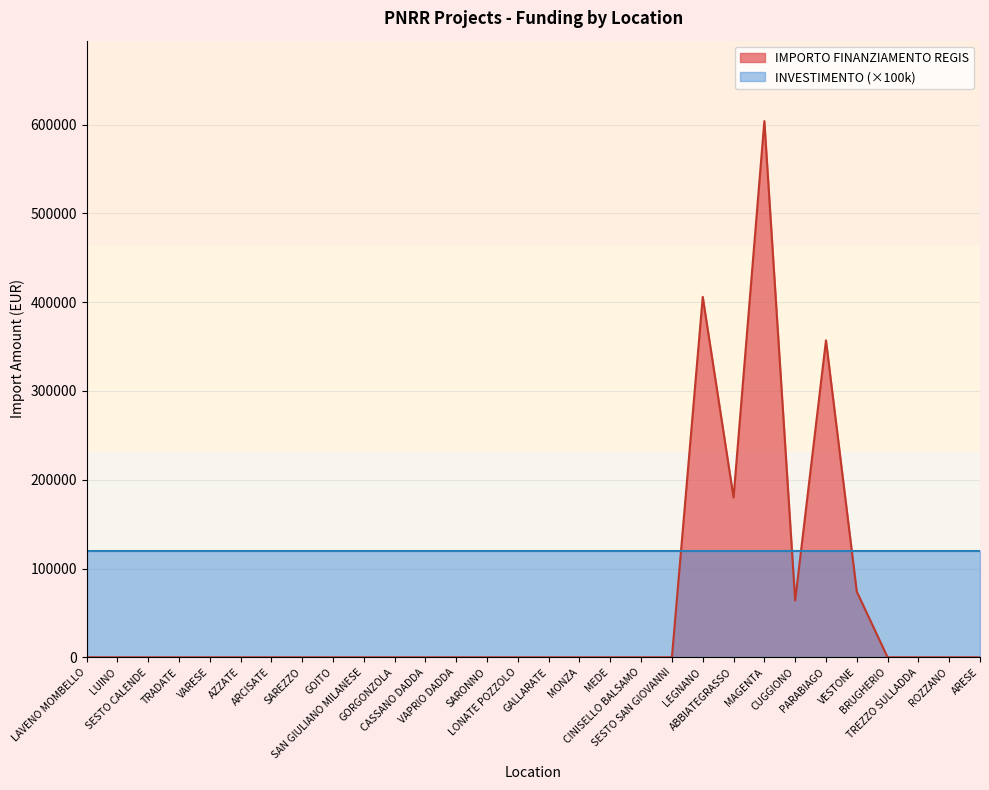

Does the chart display data point markers on the line(s)?

No